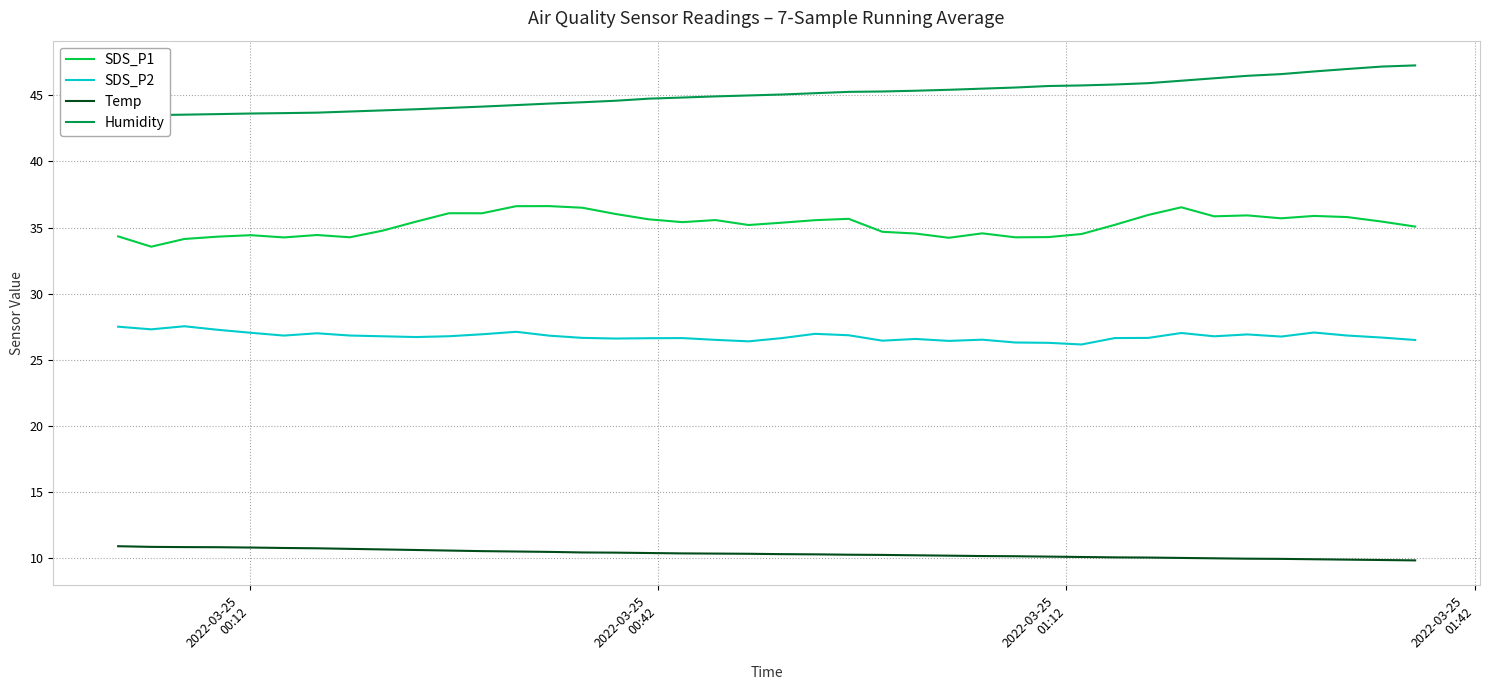

True or false: SDS_P1 and Humidity intersect in this chart.

False